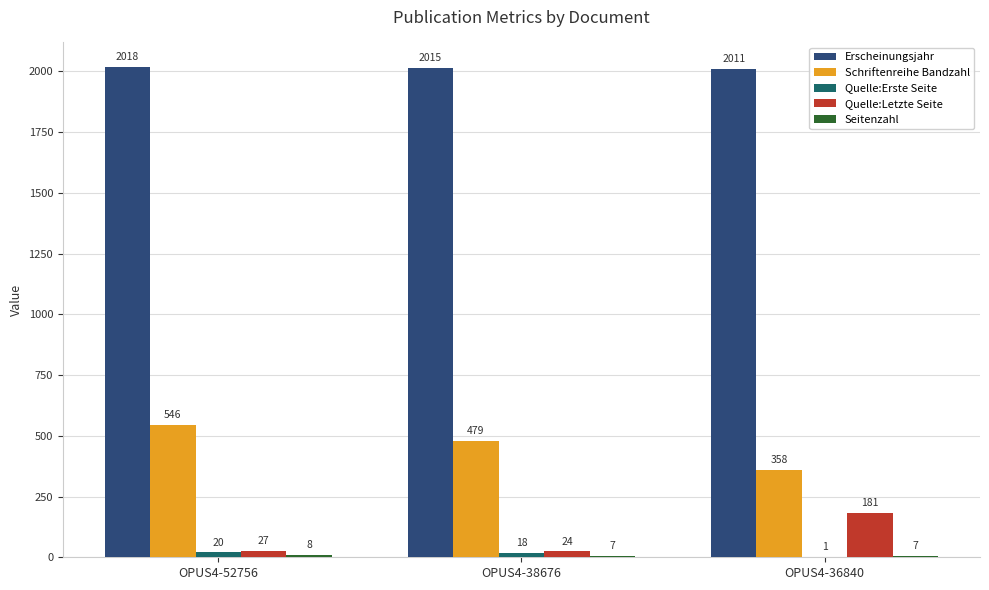

What is the average value of the Schriftenreihe Bandzahl series?

461